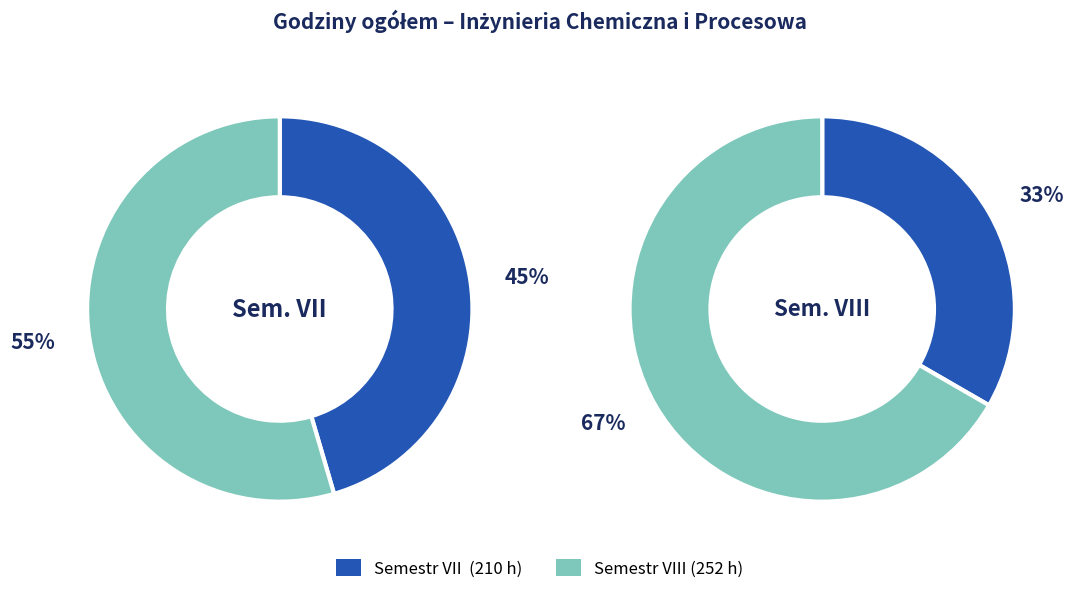

The 17 slice represents 14% of the pie. True or false?

False